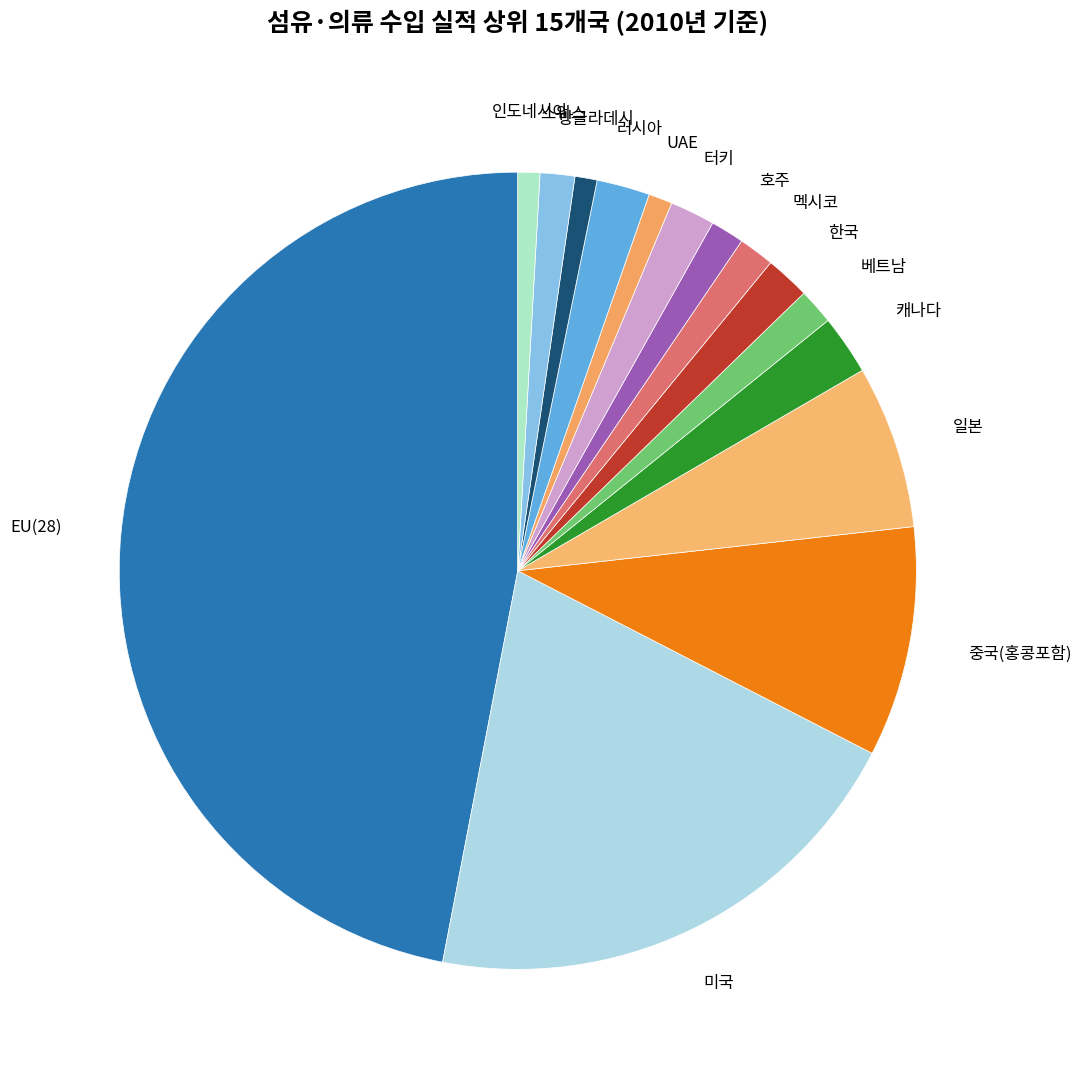

Between 스위스 and 미국, which is larger?

미국